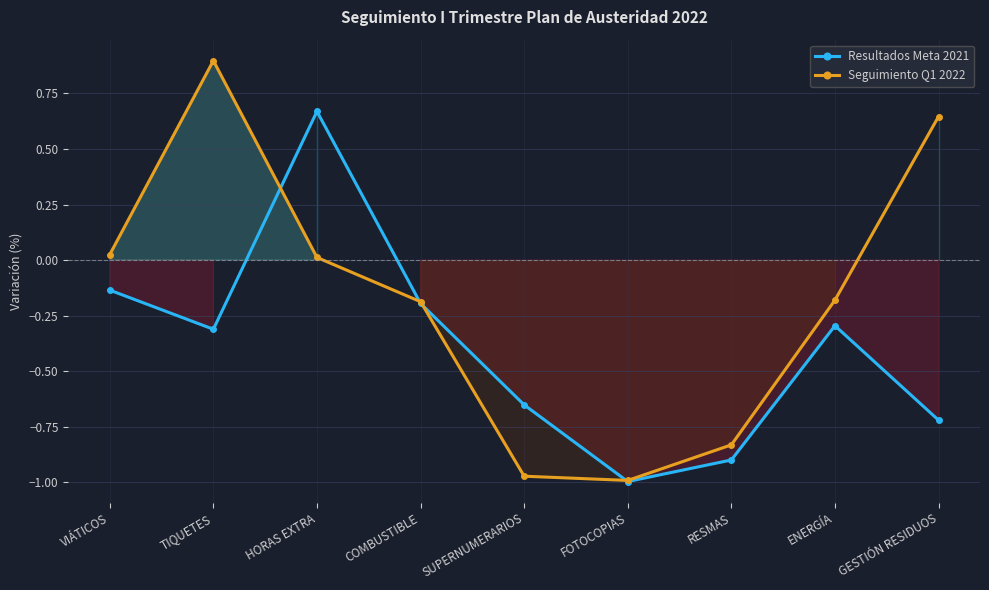

Where do Seguimiento Q1 2022 and Resultados Meta 2021 first cross each other?

TIQUETES and HORAS EXTRA